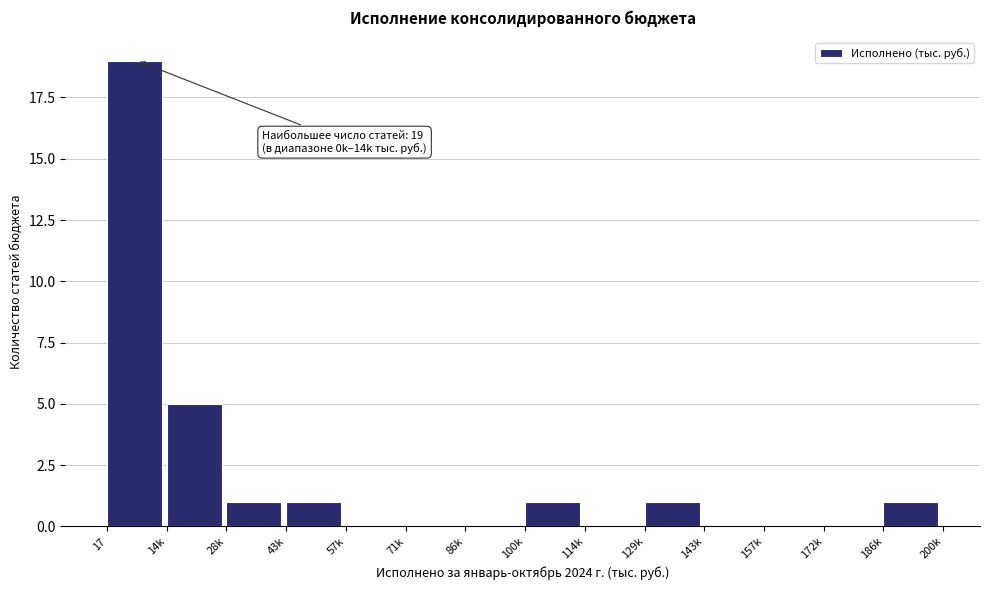

Reading right to left, list all the values displayed in this chart.

186k=1	172k=0	157k=0	143k=0	129k=1	114k=0	100k=1	86k=0	71k=0	57k=0	43k=1	28k=1	14k=5	17=19